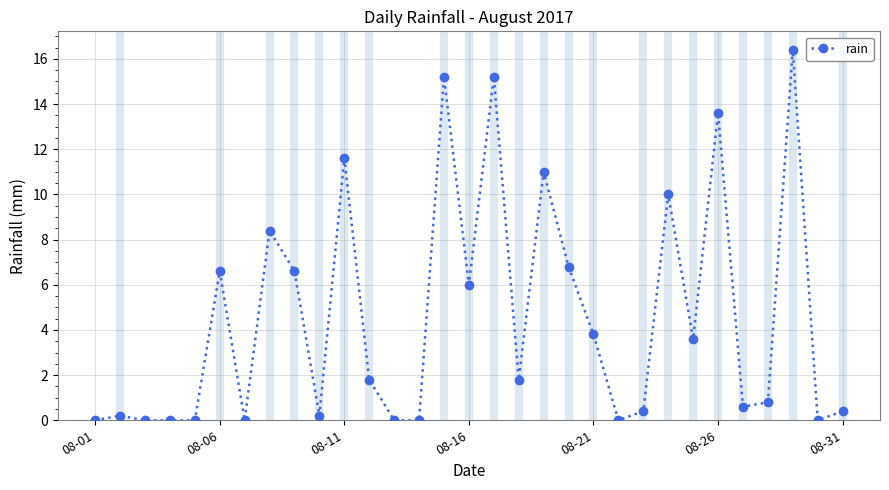

Reading right to left, transcribe all the data shown in this chart.

0.4	0.0	16.4	0.8	0.6	13.6	3.6	10.0	0.4	0.0	3.8	6.8	11.0	1.8	15.2	6.0	15.2	0.0	0.0	1.8	11.6	0.2	6.6	8.4	0.0	6.6	0.0	0.0	0.0	0.2	0.0